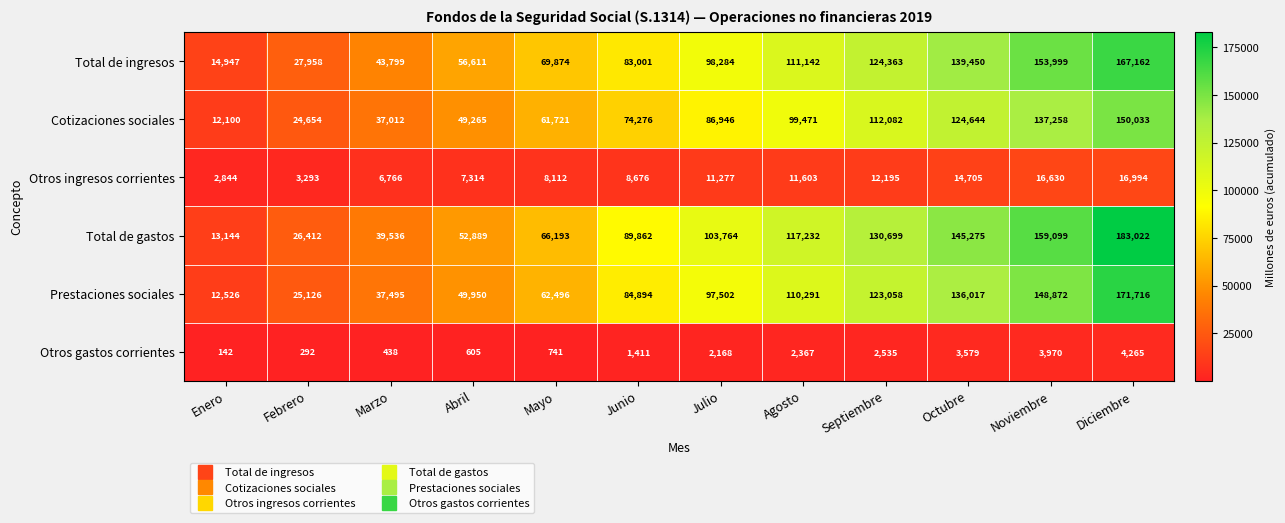

Between Marzo and Septiembre, which series saw the biggest shift?

Total de gastos